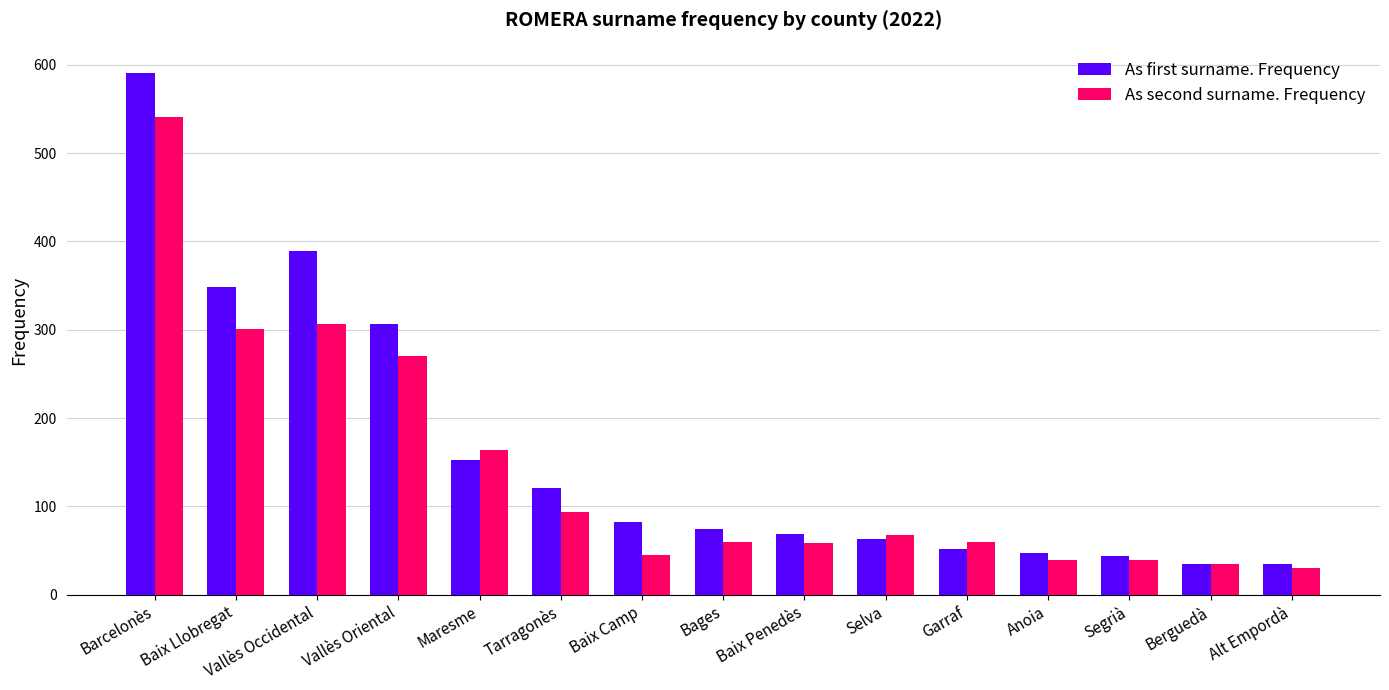

Count the number of data series in this chart.

2